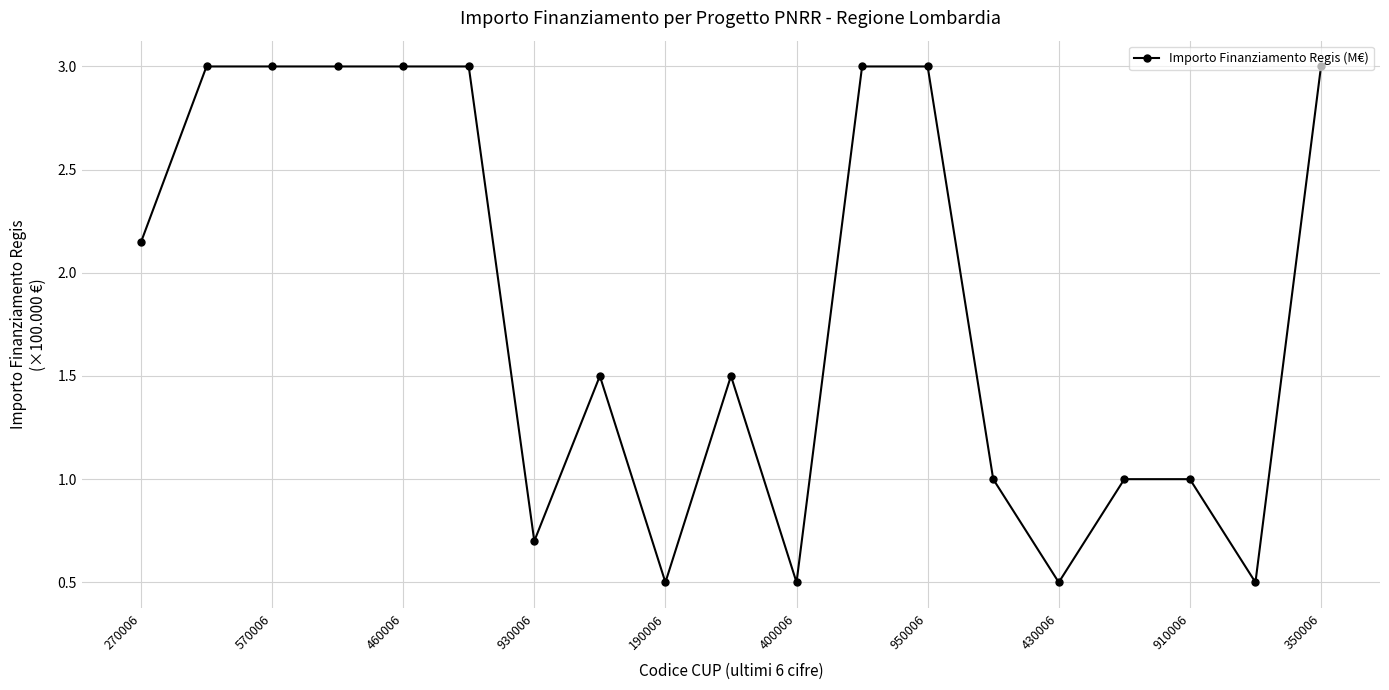

What is the sum of all values?

34.8